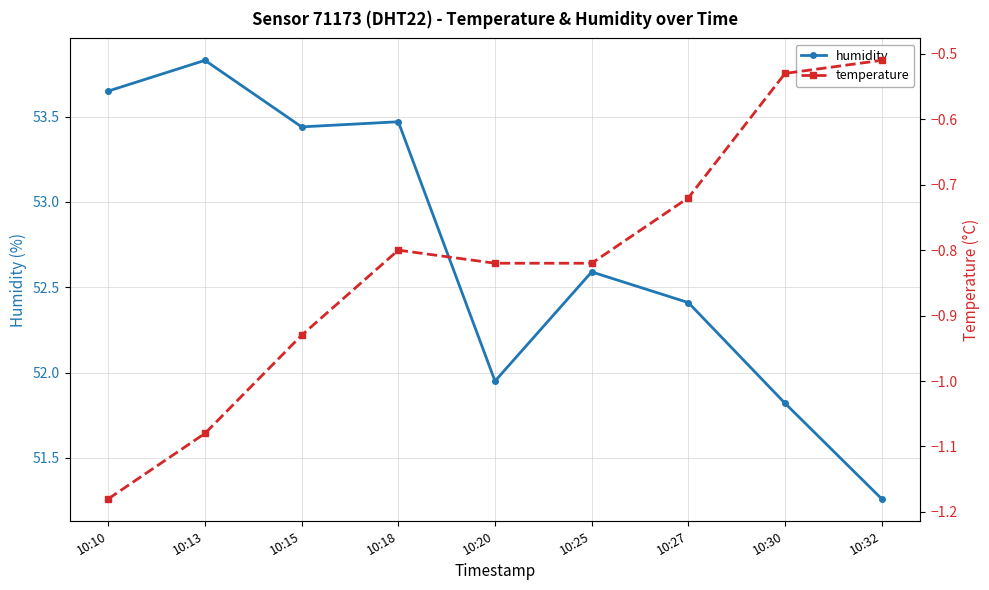

At how many categories does at least one series exceed 7?

9